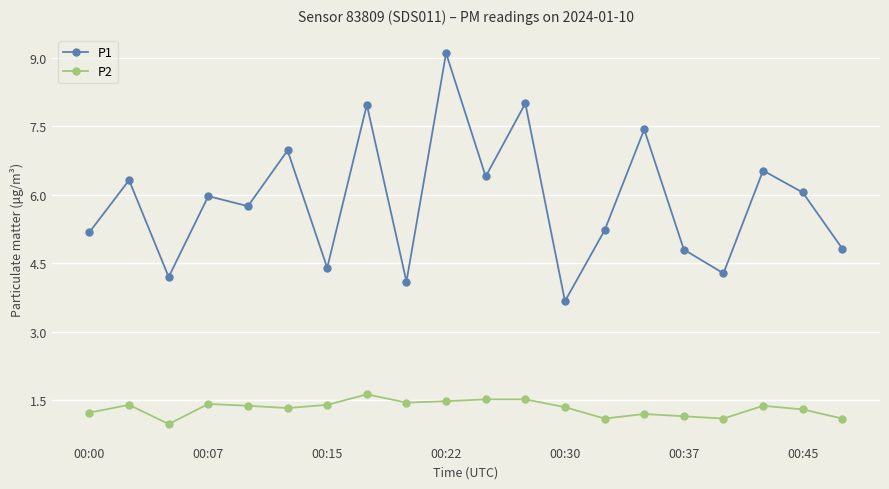

What is the value of the P1 point at the 17th from the left?

4.3